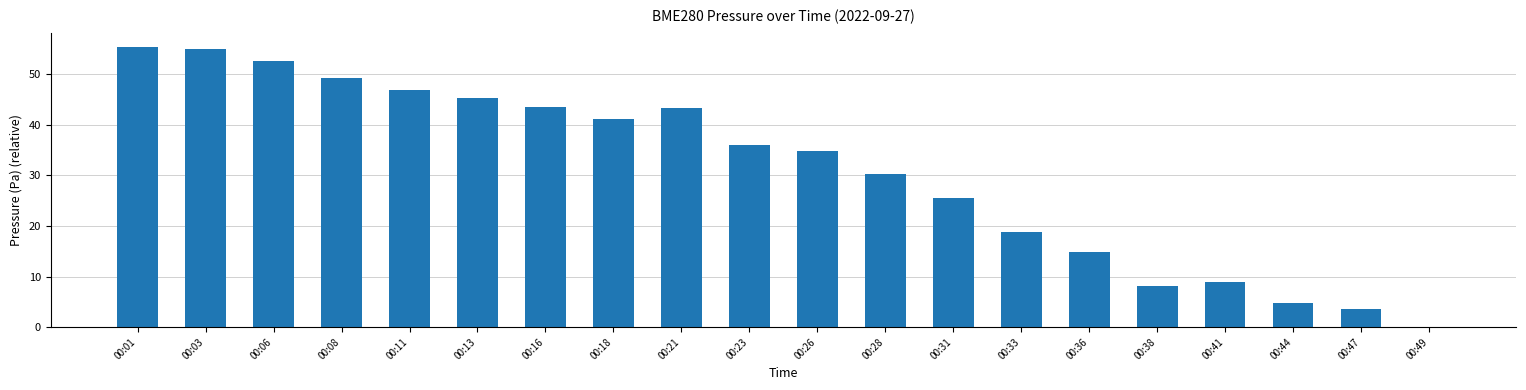

What is the maximum value shown in the chart?

55.5